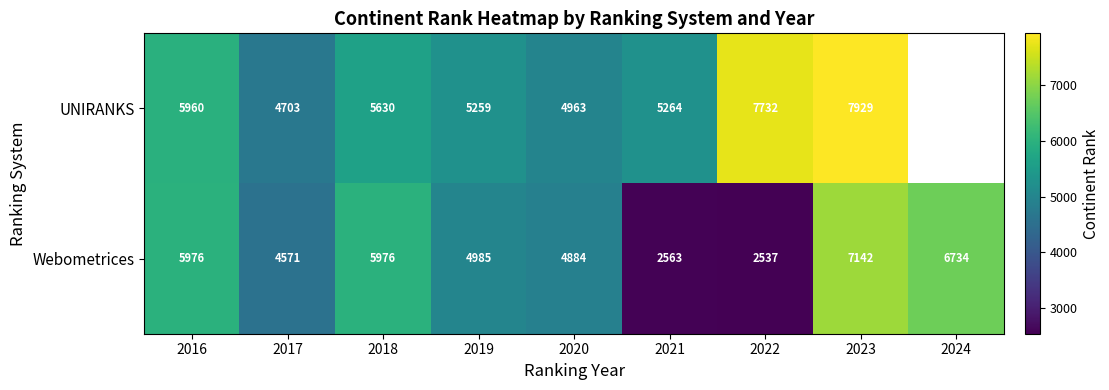

How many values in the Webometrices series are below 4985?

4